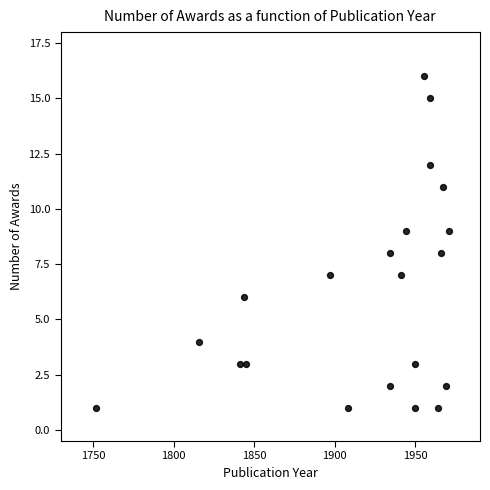

What is the range of X values (max minus min)?

219